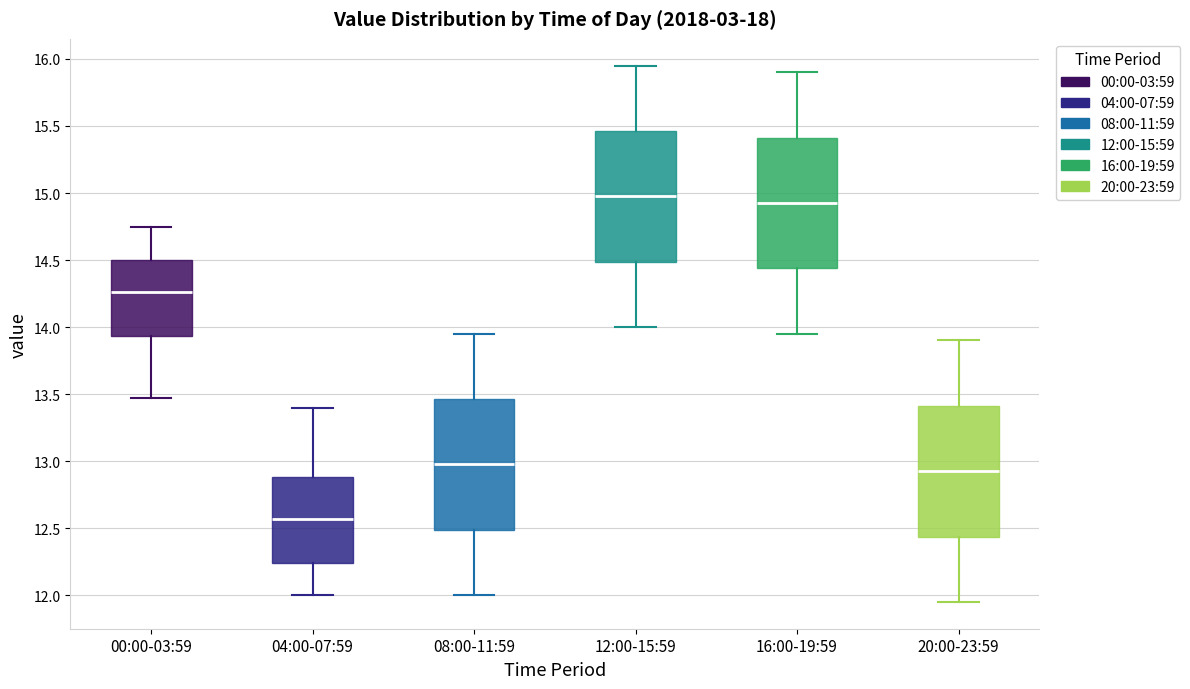

Reading left to right, transcribe this box plot: for each box, give where its median line is, the range the box spans, and where its two whiskers end, as read against the y-axis. The values are not printed on the chart, so give them approximately, as read against the axis.

00:00-03:59: median 14.25, box 13.95 to 14.50, whiskers 13.45 to 14.75
04:00-07:59: median 12.55, box 12.25 to 12.90, whiskers 12.00 to 13.40
08:00-11:59: median 13.00, box 12.50 to 13.45, whiskers 12.00 to 13.95
12:00-15:59: median 15.00, box 14.50 to 15.45, whiskers 14.00 to 15.95
16:00-19:59: median 14.95, box 14.45 to 15.40, whiskers 13.95 to 15.90
20:00-23:59: median 12.95, box 12.45 to 13.40, whiskers 11.95 to 13.90